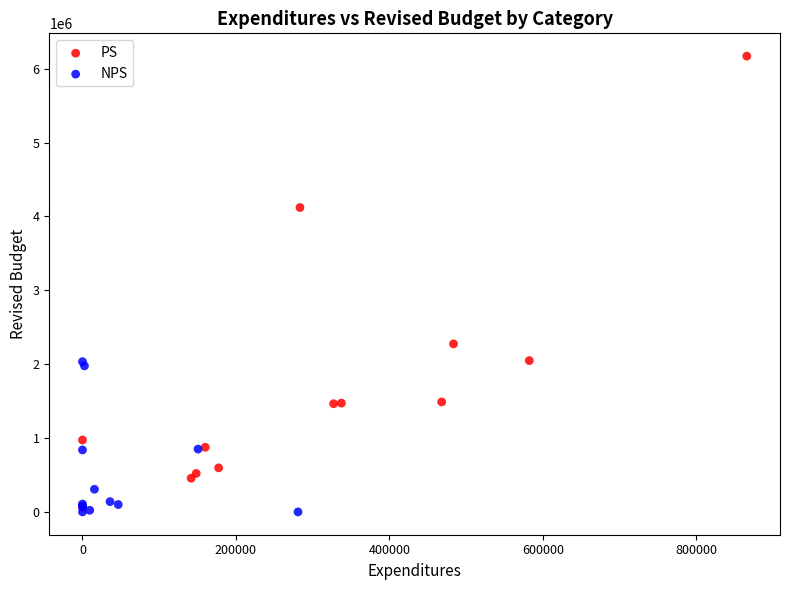

Which series has the widest spread of Y values?

PS